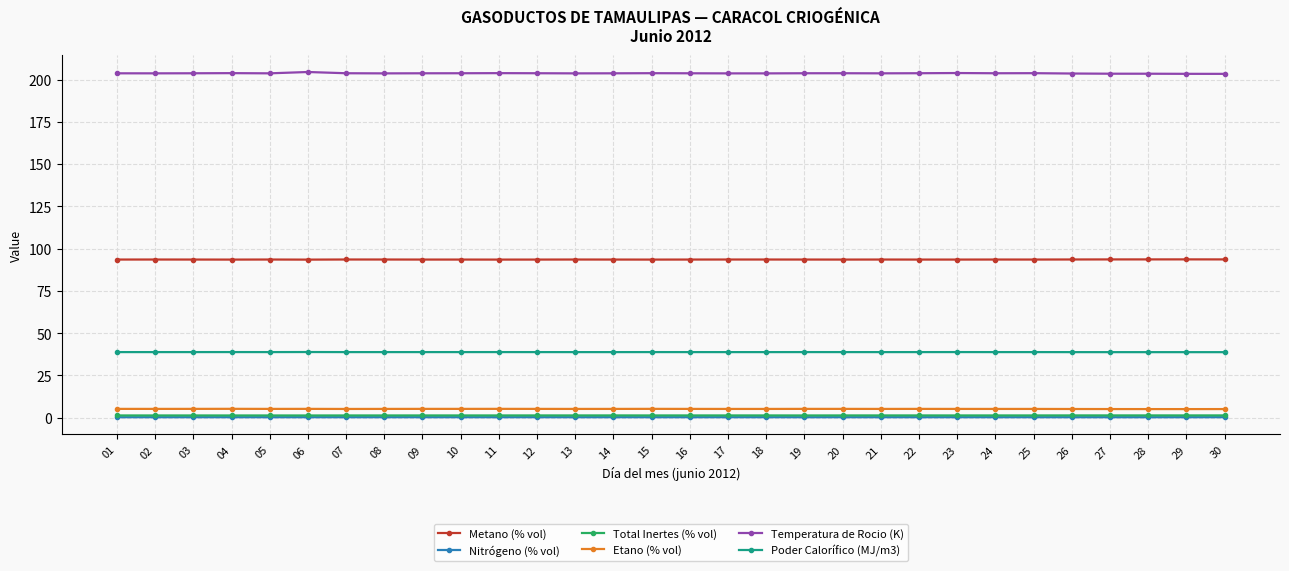

What are all the series names shown in the legend?

Metano (% vol), Nitrógeno (% vol), Total Inertes (% vol), Etano (% vol), Temperatura de Rocio (K), Poder Calorífico (MJ/m3)